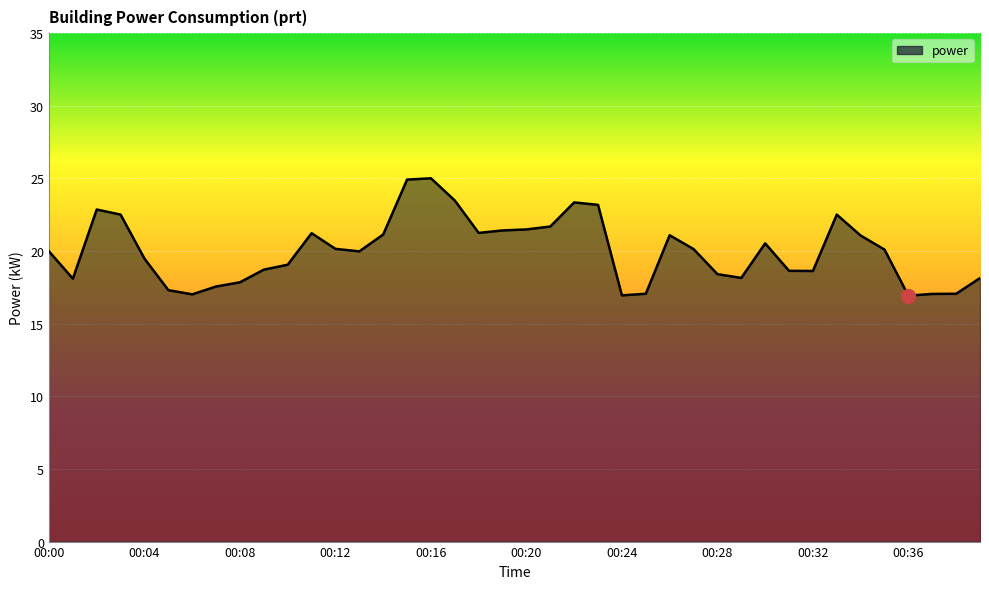

What is the greatest value displayed?

25.0